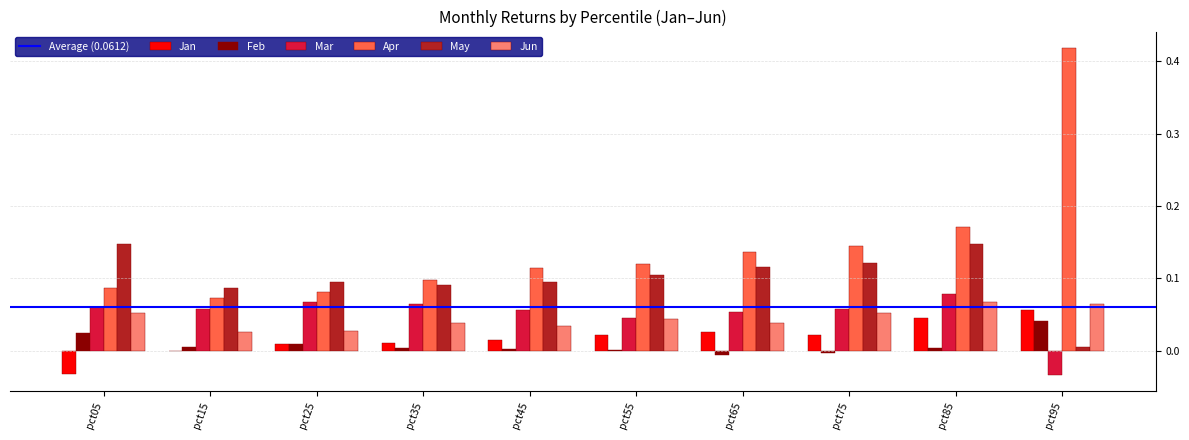

Between pct85 and pct95, which series saw the biggest shift?

Apr